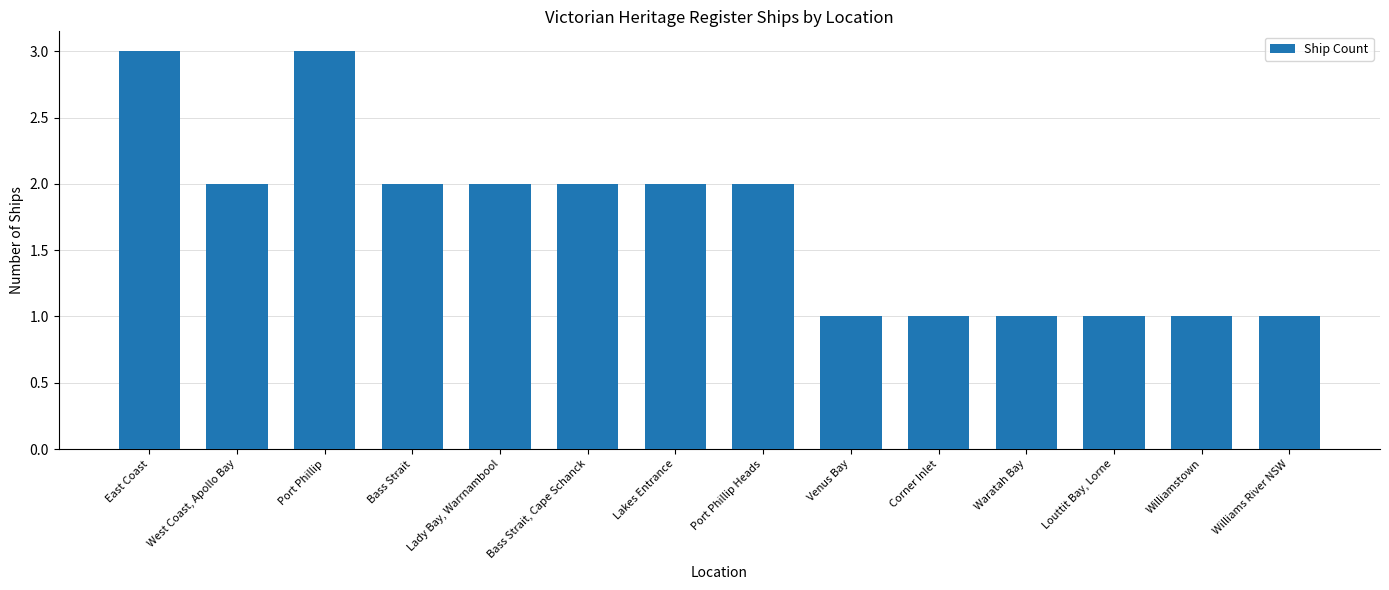

The value at Waratah Bay is 0. True or false?

False